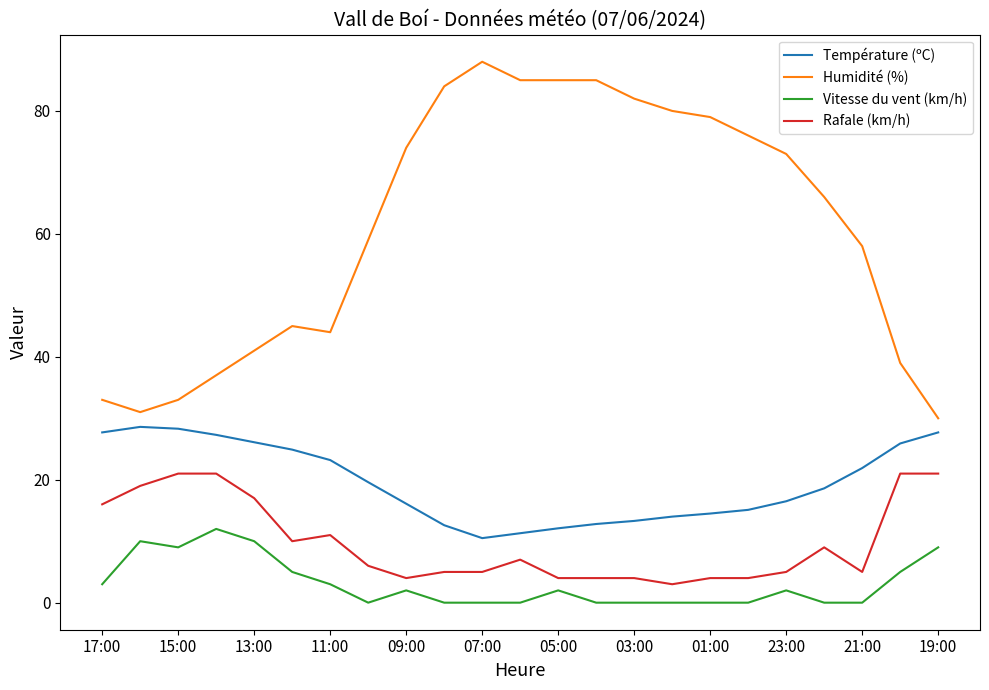

True or false: Rafale (km/h) has more than 1 points higher than both neighbors.

True